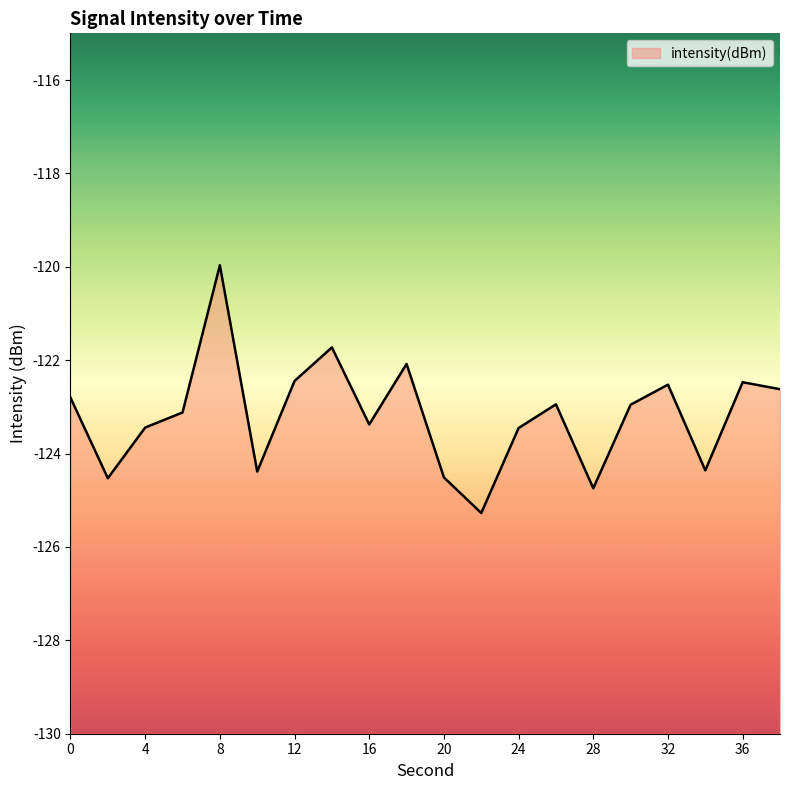

What is the change in value from 28 to 32?

+2.2